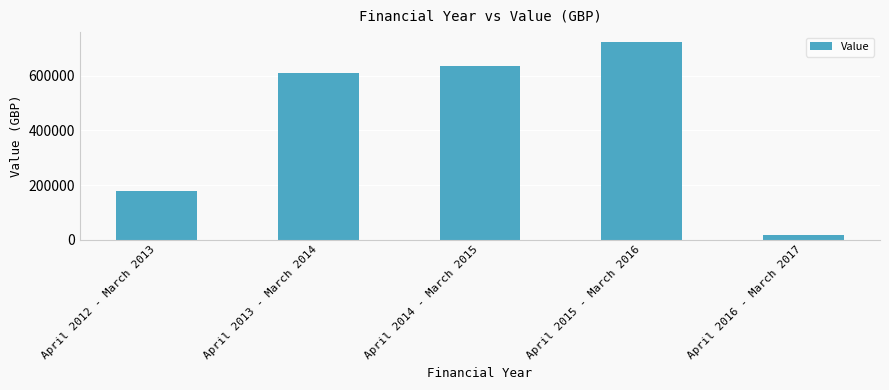

What is the ratio of the value at April 2012 - March 2013 to the value at April 2013 - March 2014?

0.3